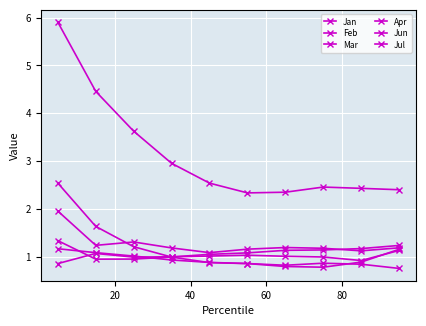

What is the difference between the second highest and second lowest values in the Jun series?

0.1